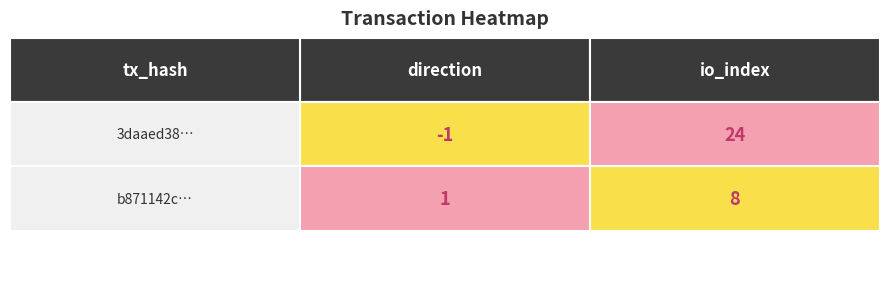

Reading right to left, what are all the values shown in this chart?

3daaed380737a3b896131b0e141c194d0aa6b71: 24	-1
b871142cb4cfa86920aa99d348ec0abfb13af24: 8	1